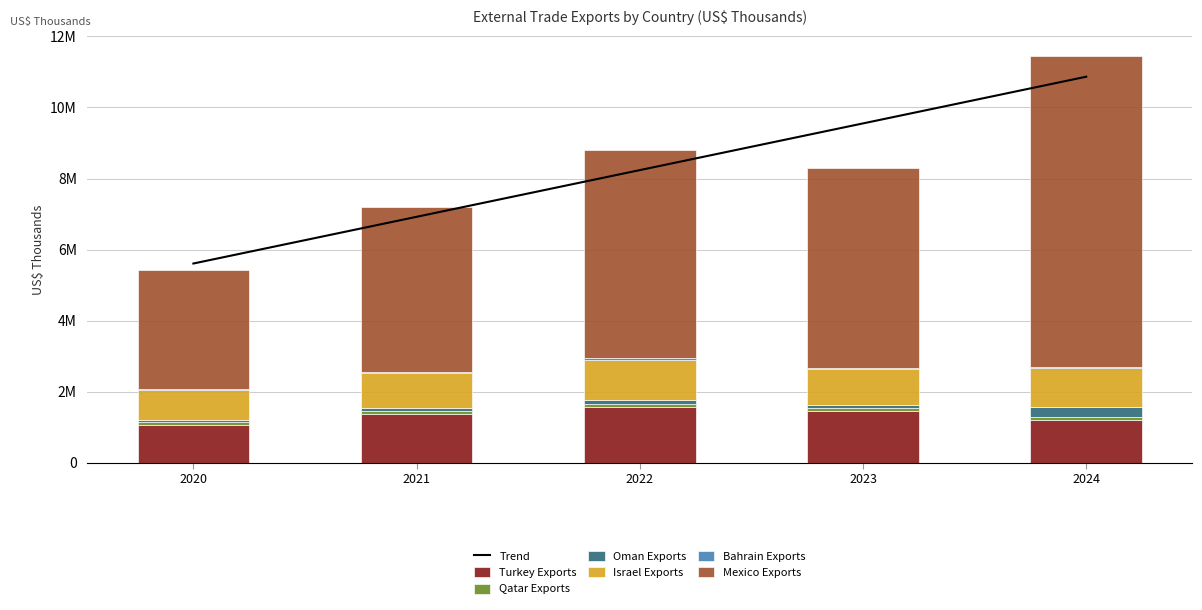

Are the bars horizontal?

No